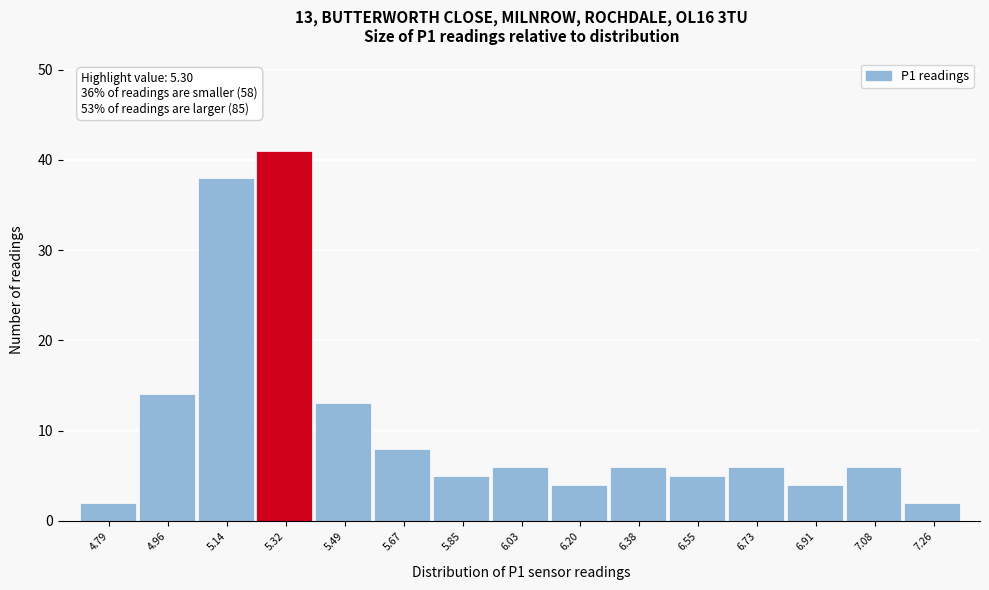

Over which range of the x-axis is the bar tallest?

5.24 to 5.40